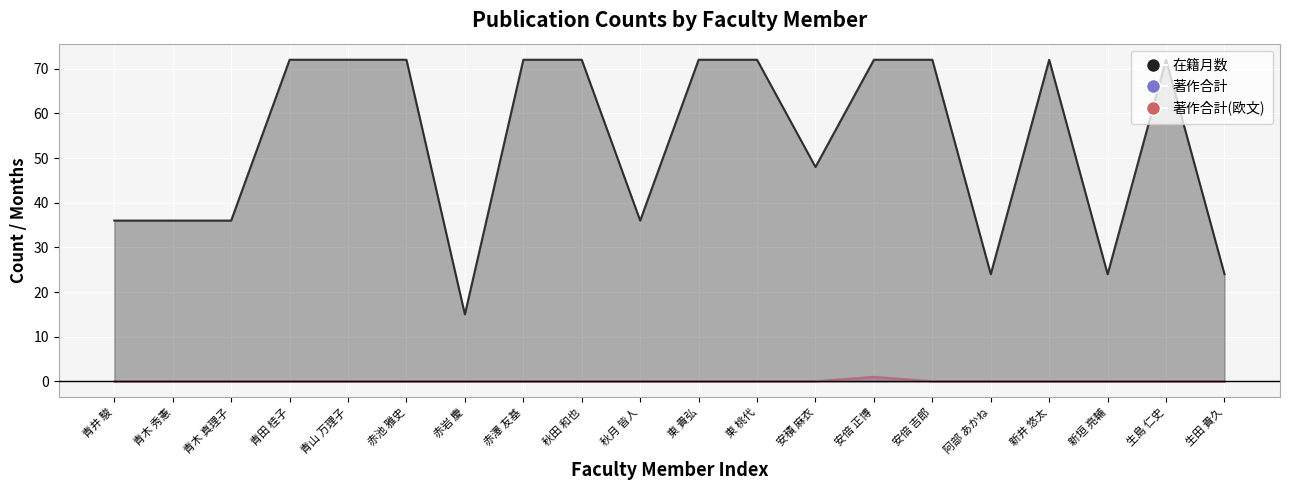

At which category does the chart reach its minimum across all series?

青井 駿